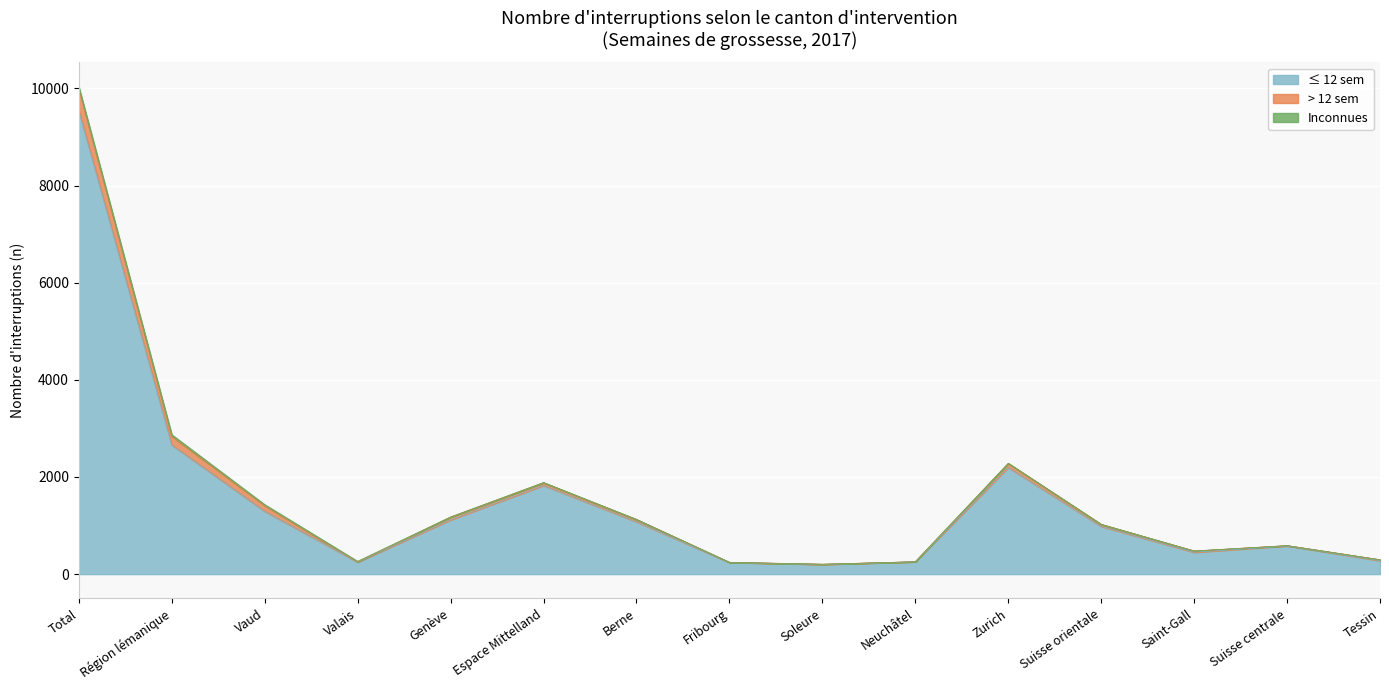

What is the label of the 9th point from the left?

Soleure